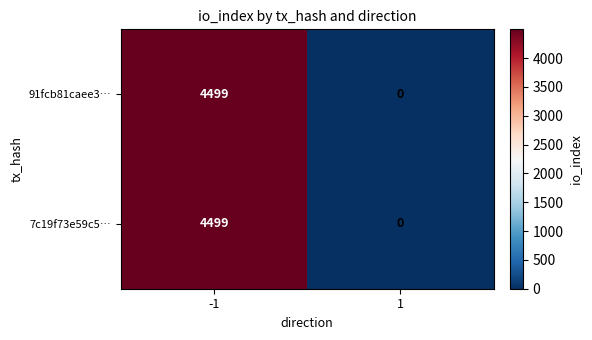

Read the 7c19f73e59c5… value at -1, to the nearest 100.

4500